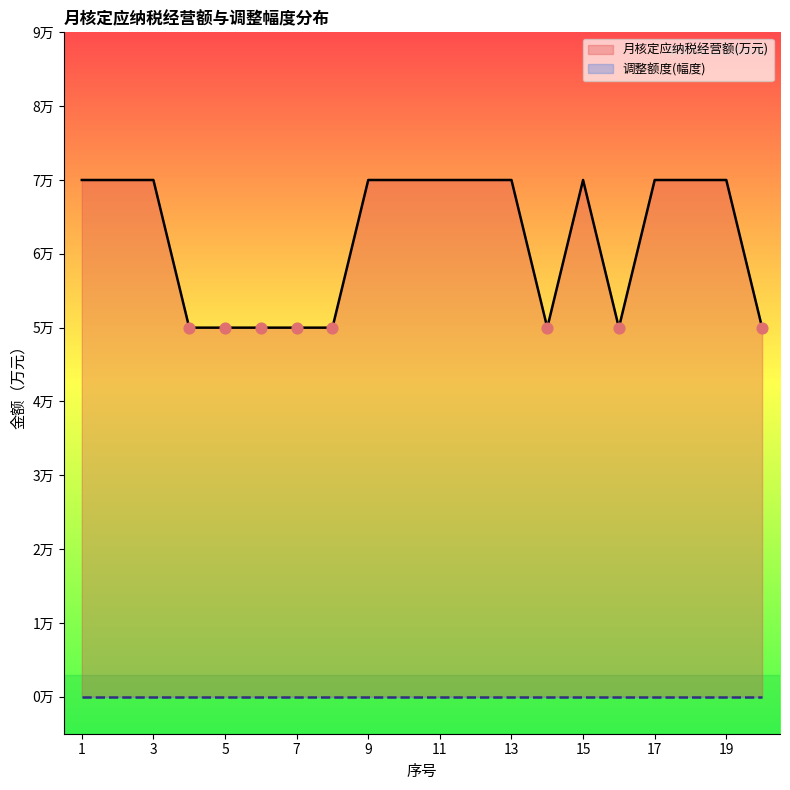

Which series reaches the minimum Y coordinate?

调整额度(幅度)